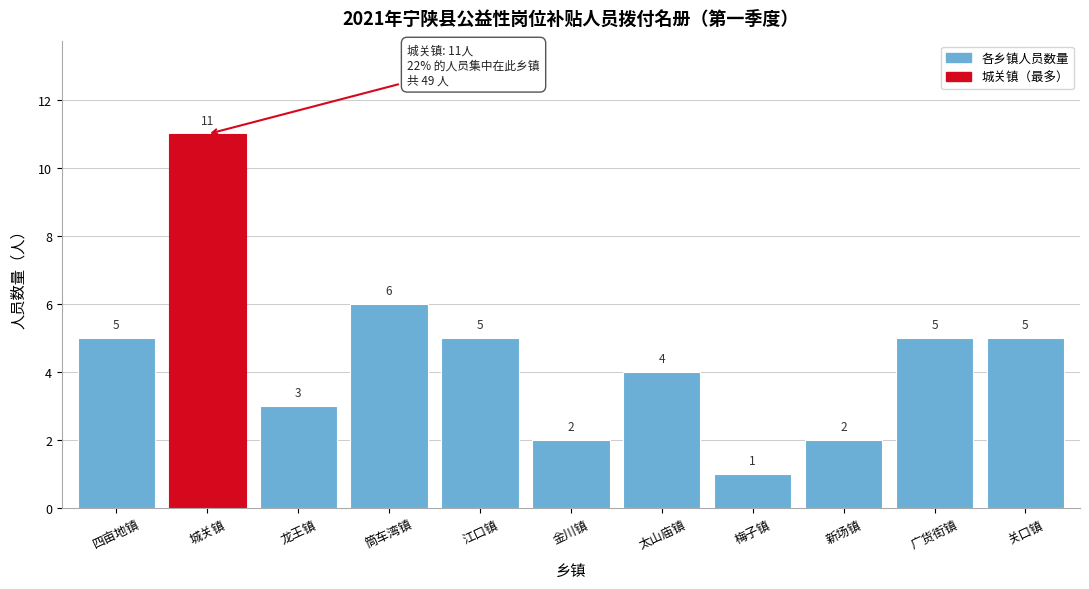

Reading left to right, extract all data points from this chart.

5	11	3	6	5	2	4	1	2	5	5